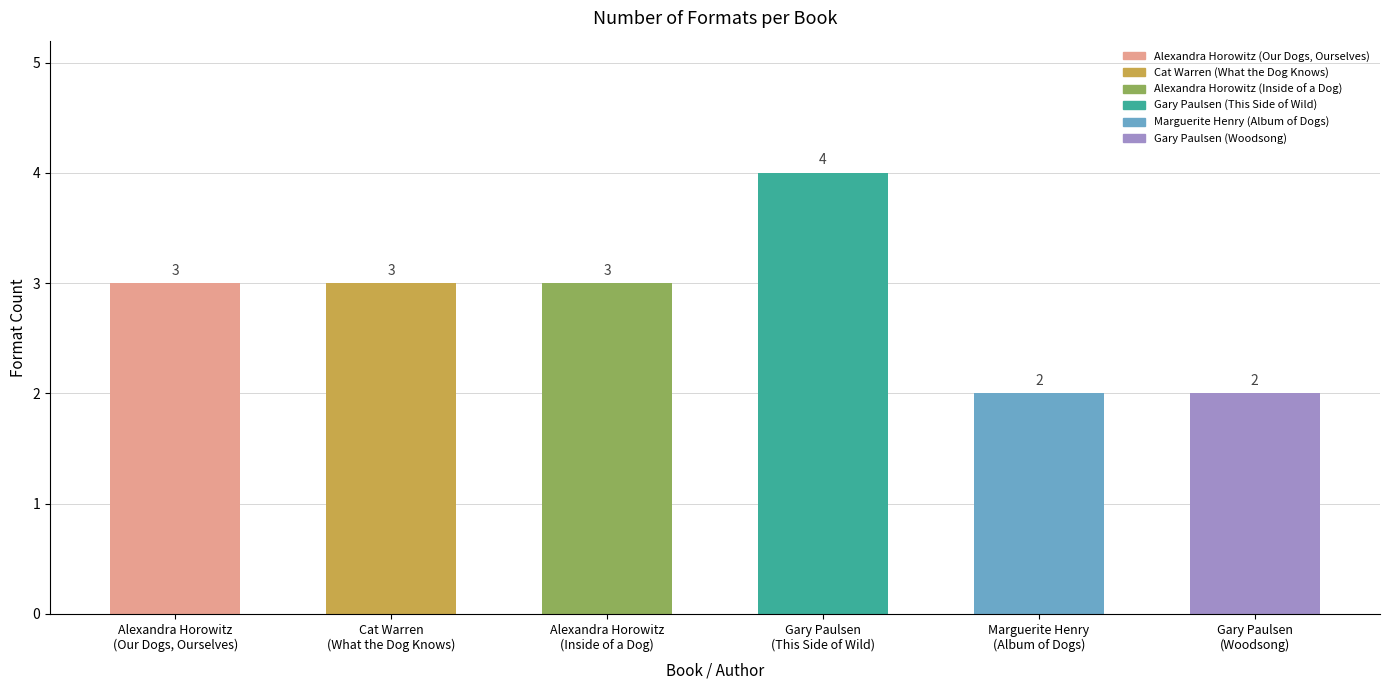

What is the maximum value shown in the chart?

4